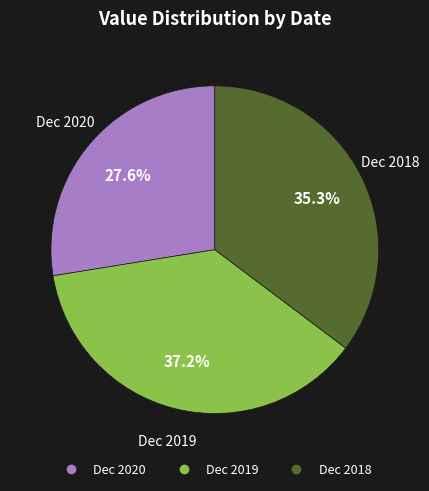

How many slices are in this pie chart?

3